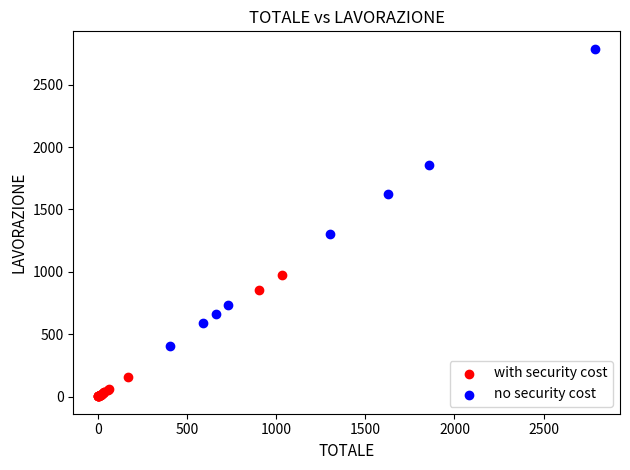

What are all the series names shown in the legend?

with security cost, no security cost